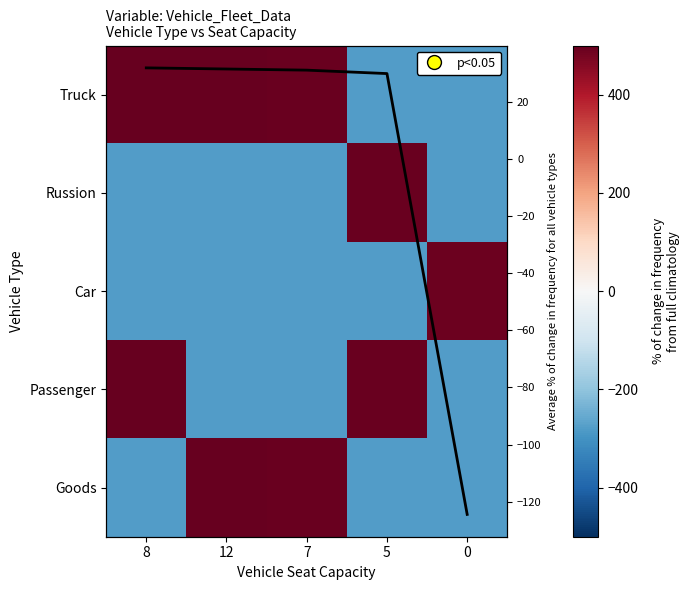

Read the Car value at 12.

-278.5